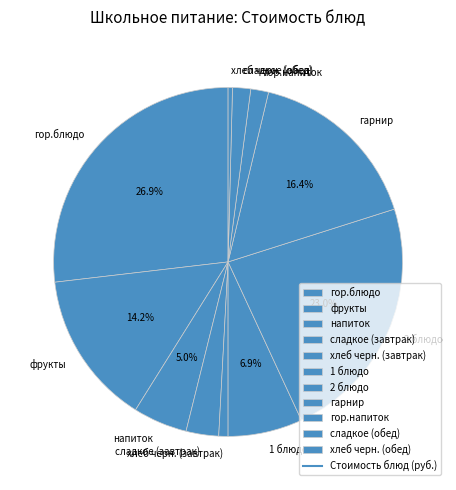

How many segments does this pie chart have?

11